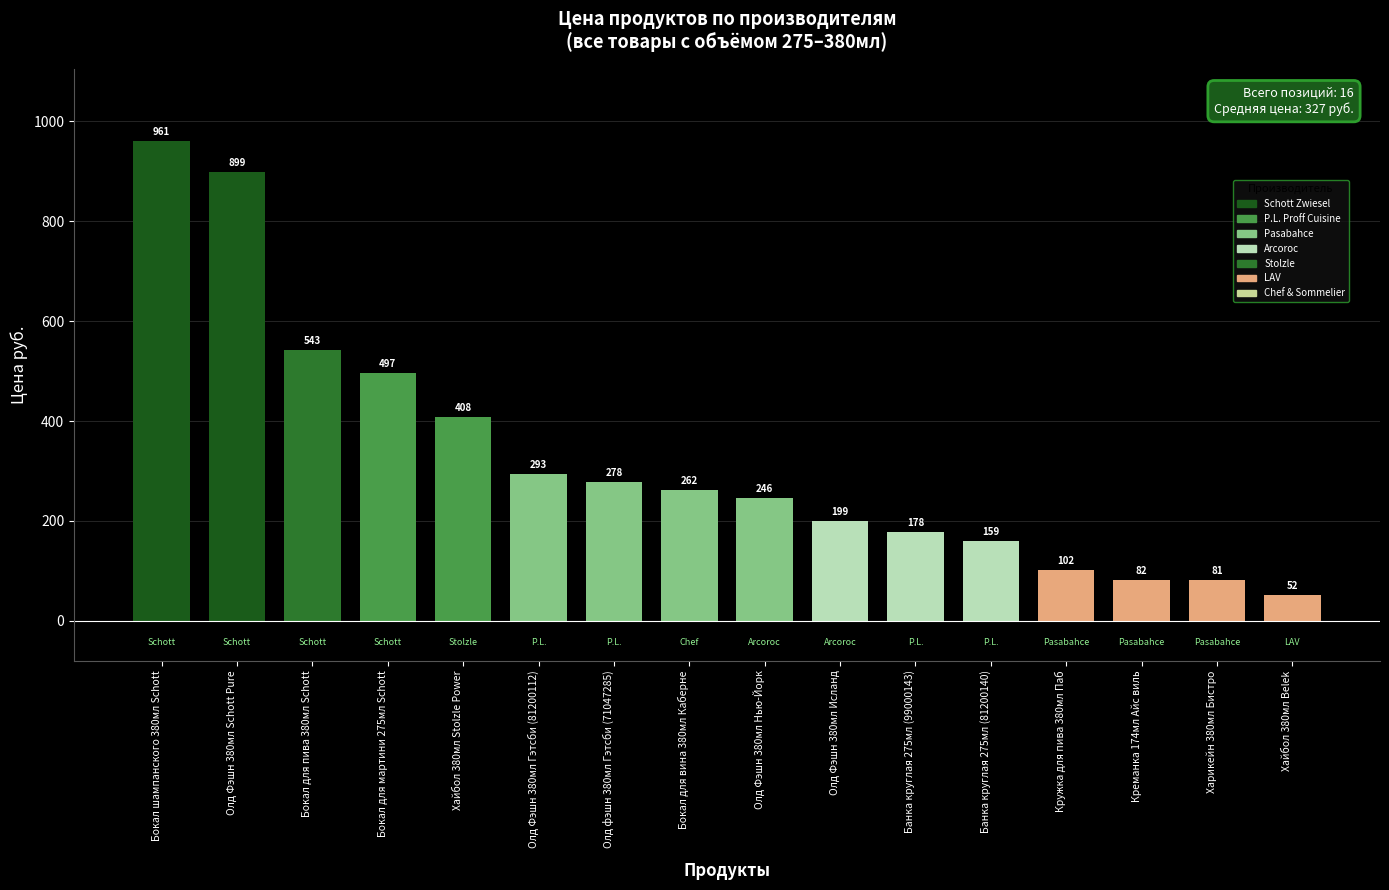

What is the change in value from Банка круглая 275мл (99000143) to Кружка для пива 380мл Паб?

-76